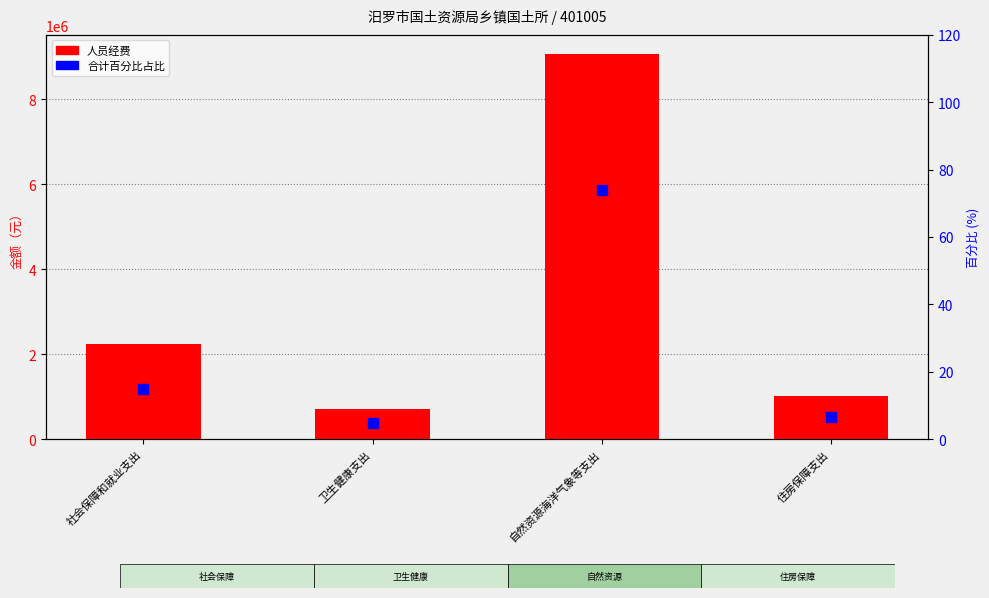

At how many categories does at least one series exceed 6377400?

1